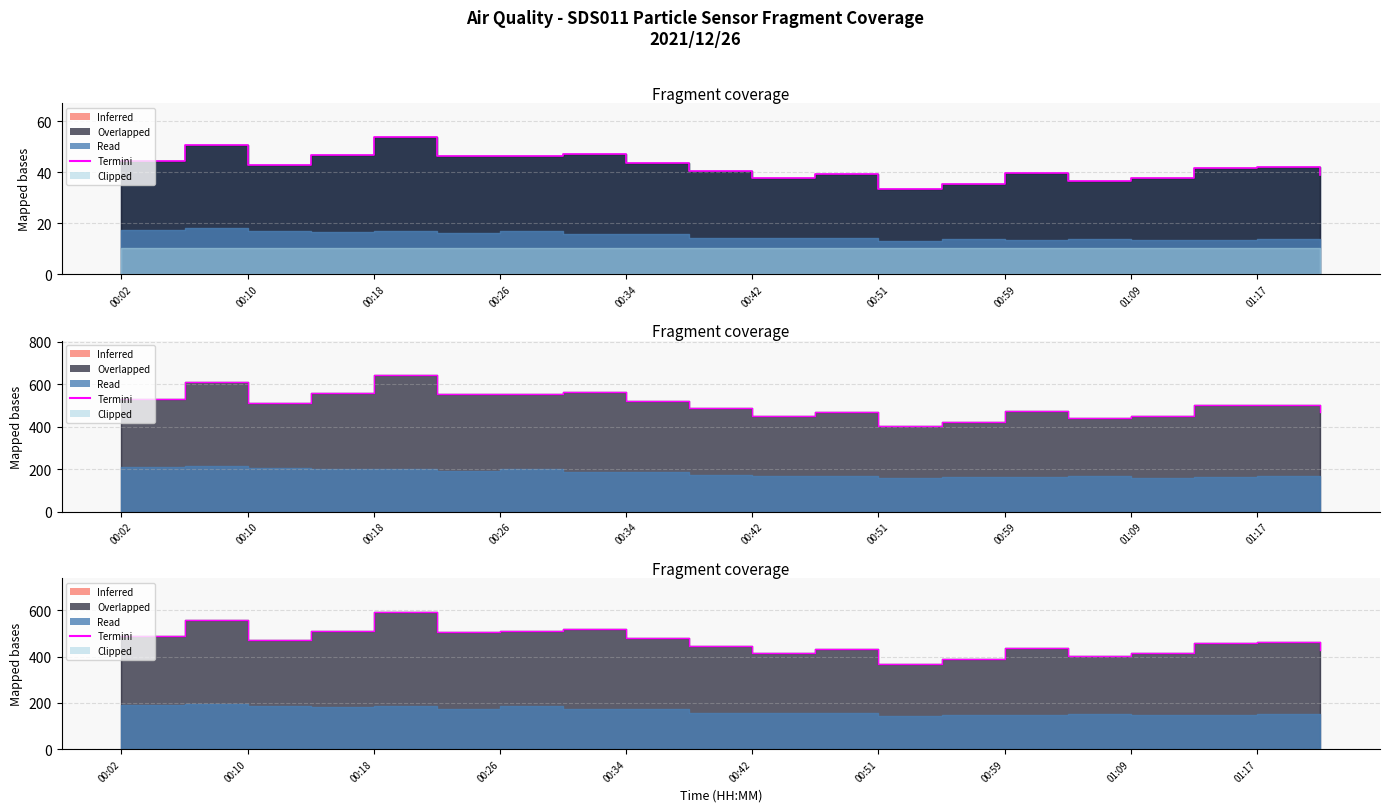

True or false: there are more than 1 points higher than both neighbors.

True